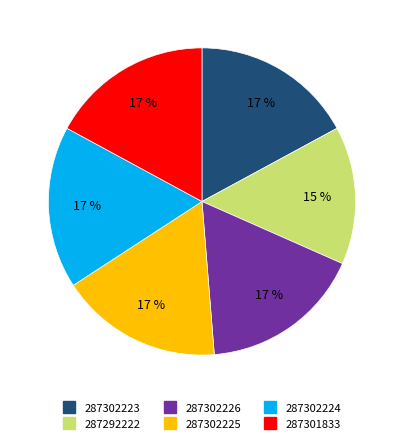

Is there a majority slice in this chart?

No